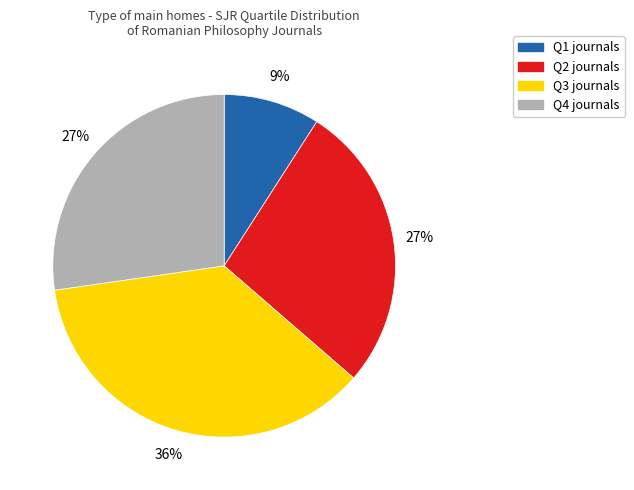

Do Q4 and Q3 together represent more than half of the pie?

Yes